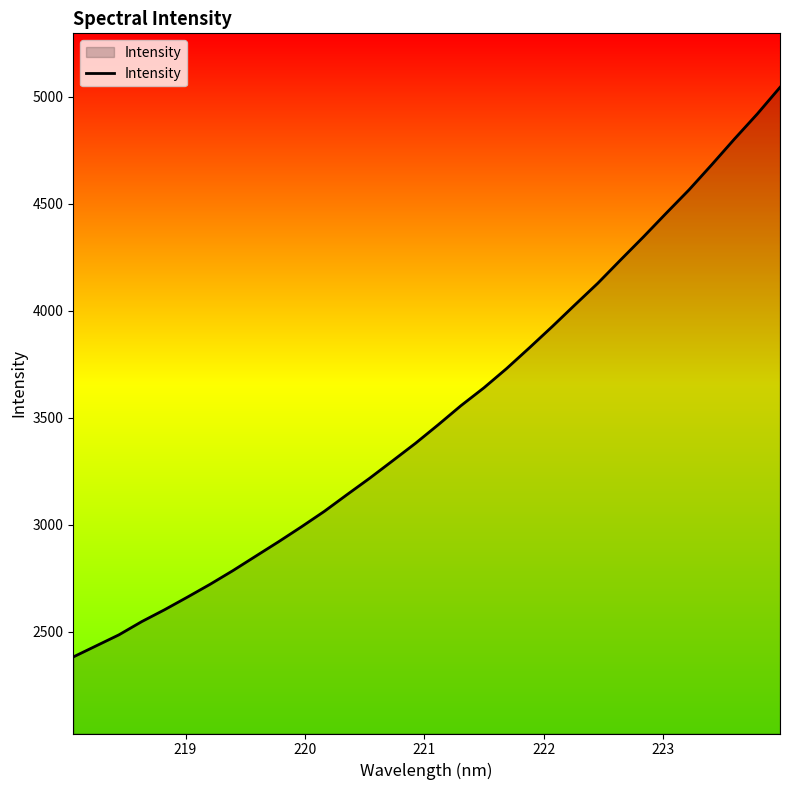

What is the difference between the maximum and minimum values?

2659.6